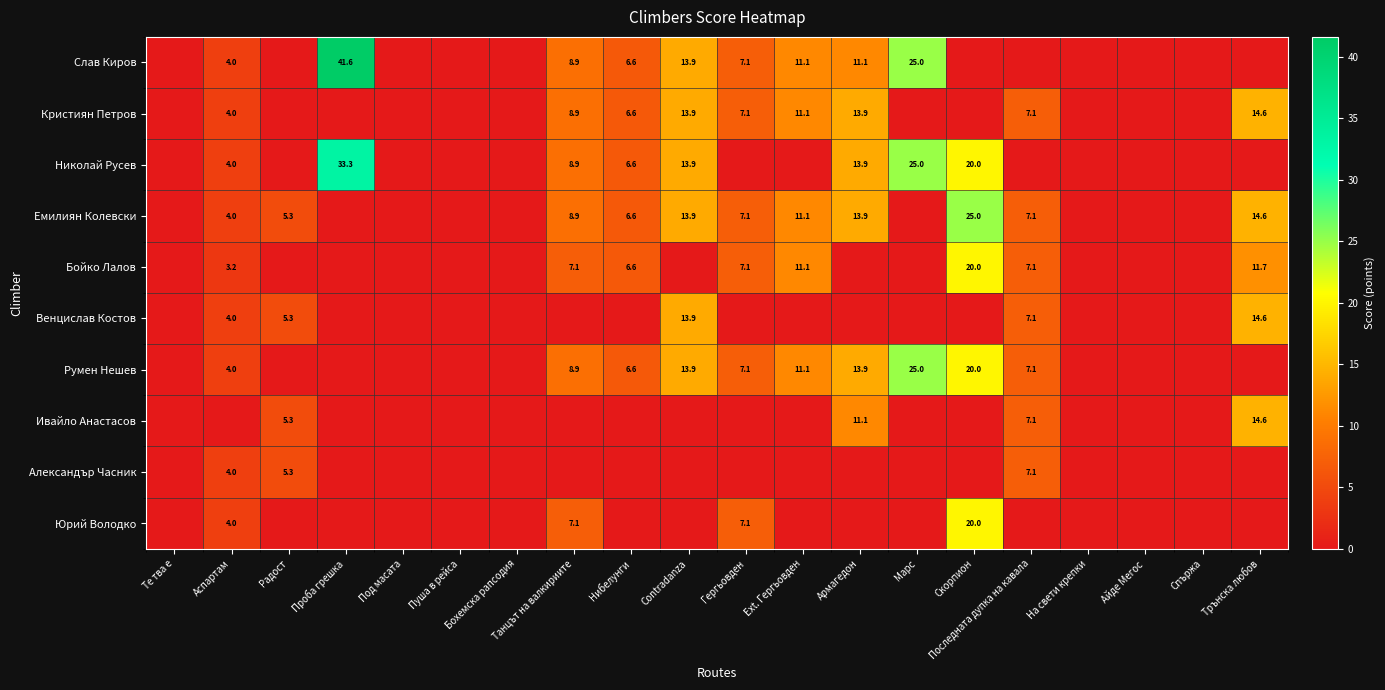

How many series are shown in this chart?

10